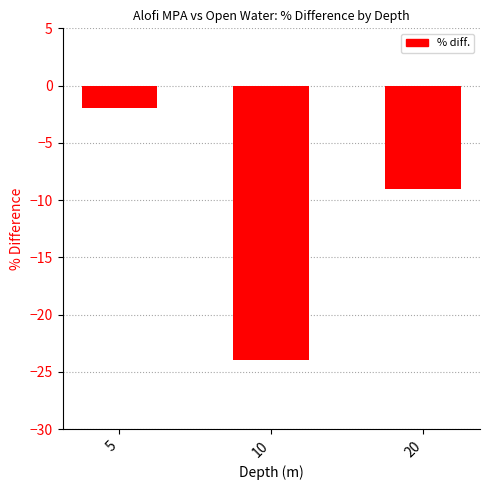

Rank the categories by value from lowest to highest.

10, 20, 5